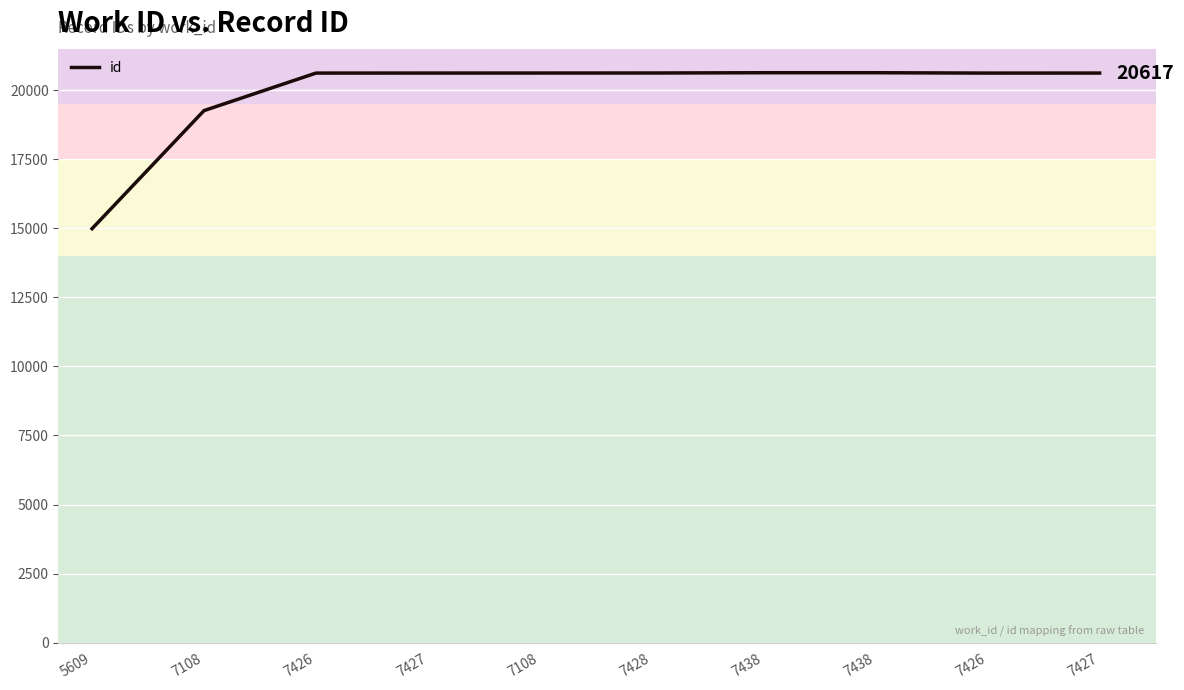

Rank the categories by value from lowest to highest.

5609, 7108, 7426, 7426, 7427, 7427, 7108, 7428, 7438, 7438